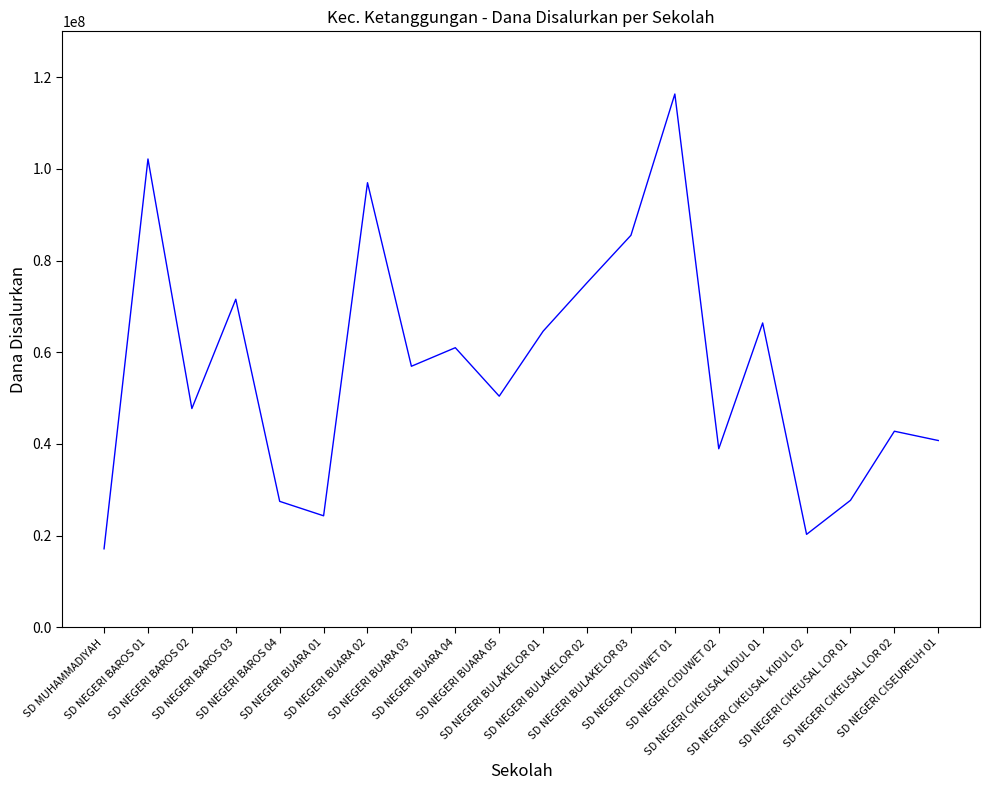

What position from the left is SD NEGERI BUARA 01?

6